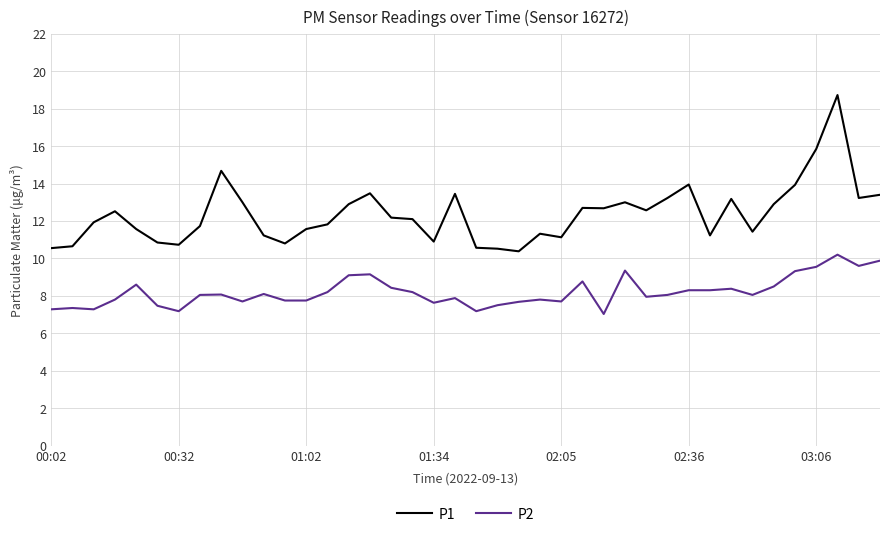

What is the smallest value displayed?

7.0